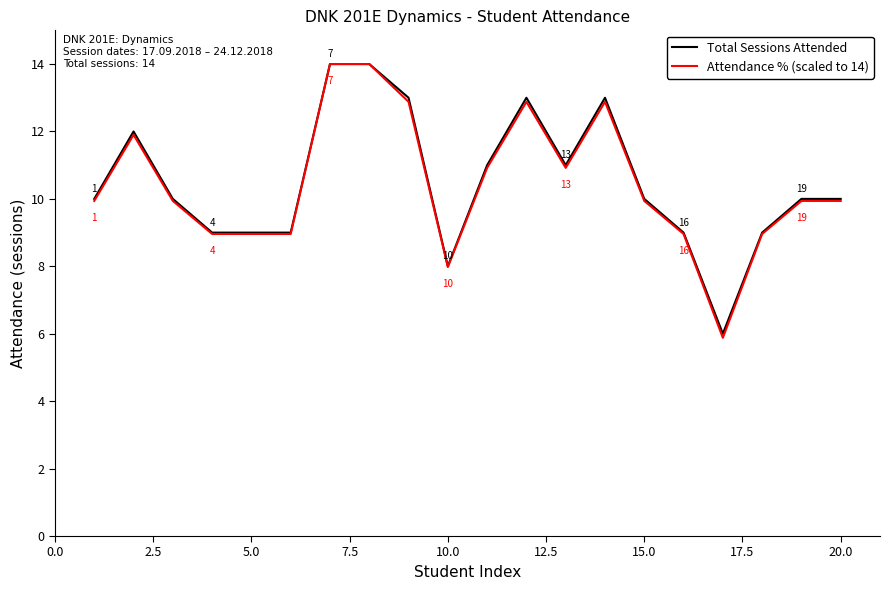

Which series has the widest spread of values?

Attendance % (scaled to 14)